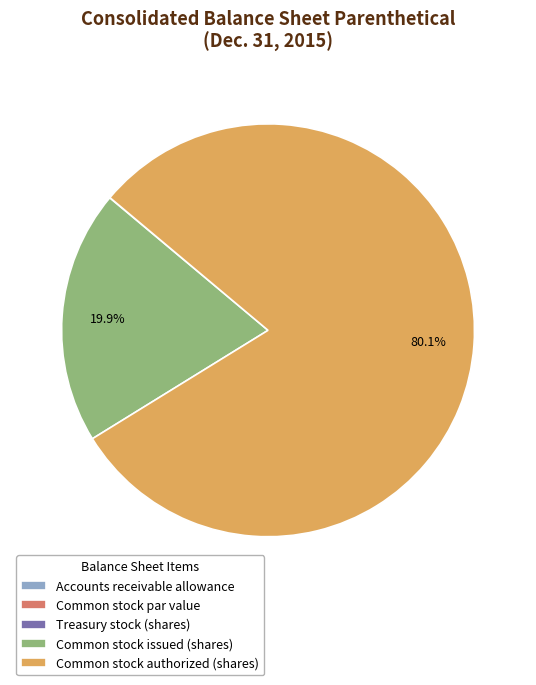

How much of the chart is everything except Common stock issued (shares)?

80.1%